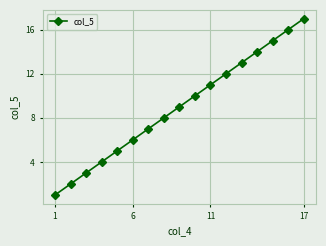

Is this an area chart (filled region under the line)?

No